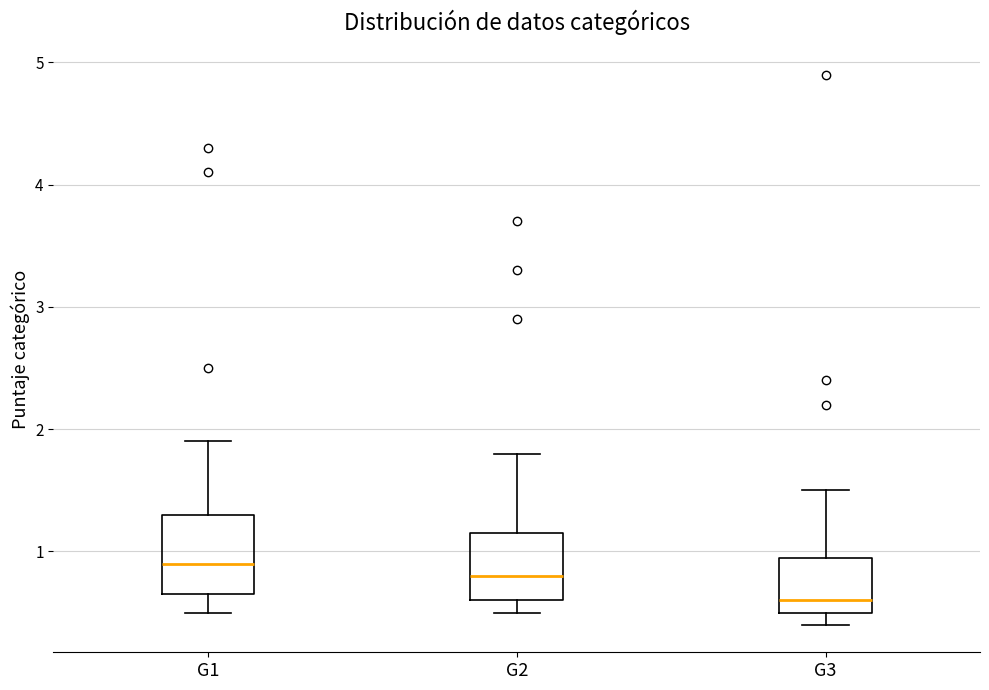

Where is the upper edge of the box for G2 on the y-axis? The values are not printed on the chart, so give them approximately, as read against the axis.

1.2